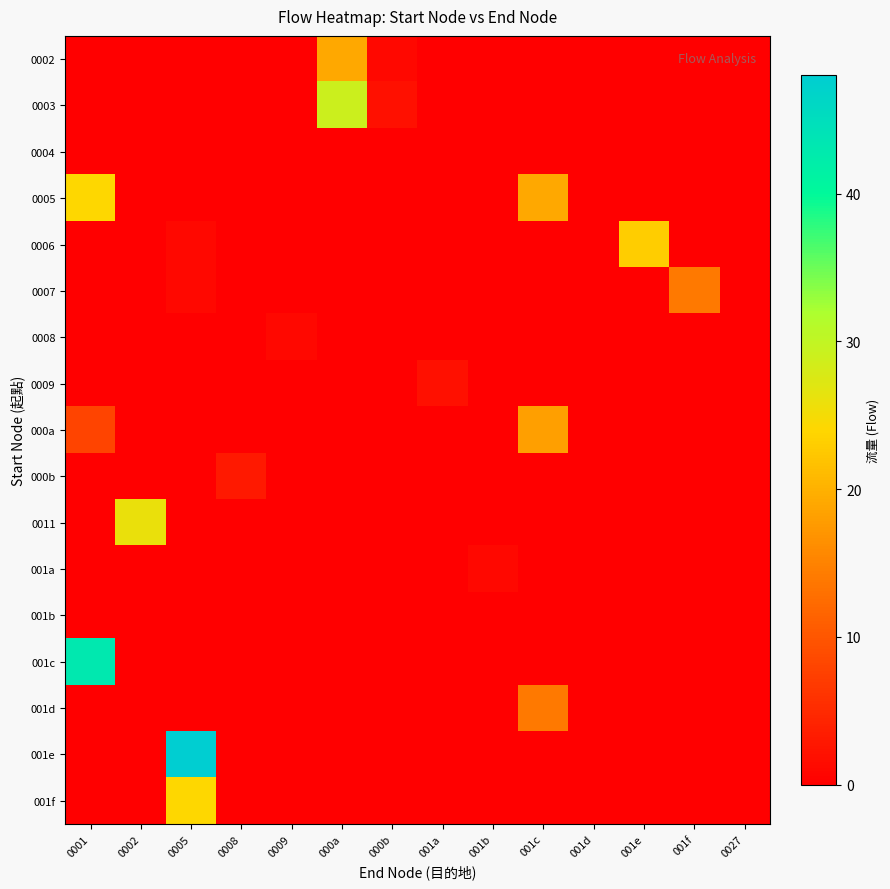

Which has a higher value, 0002 or 0027?

0002